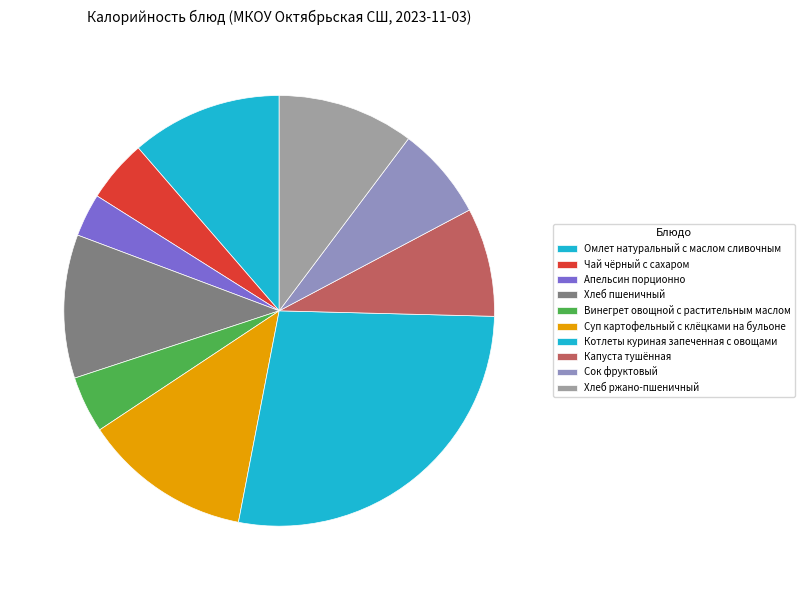

To the nearest percent, what percentage of the pie is Капуста тушённая?

8%